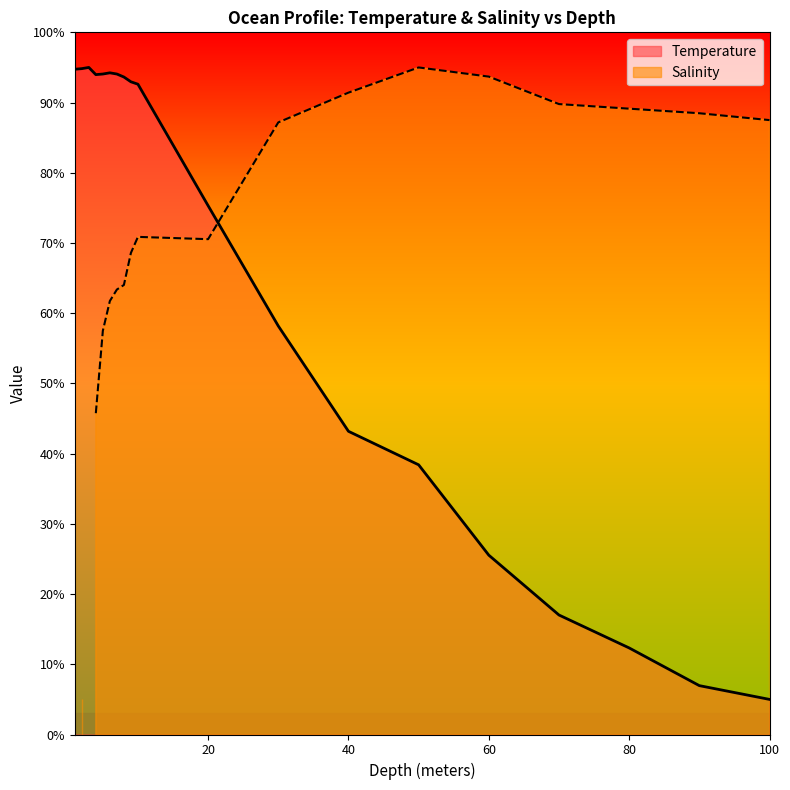

How many data points are less than 92?

9